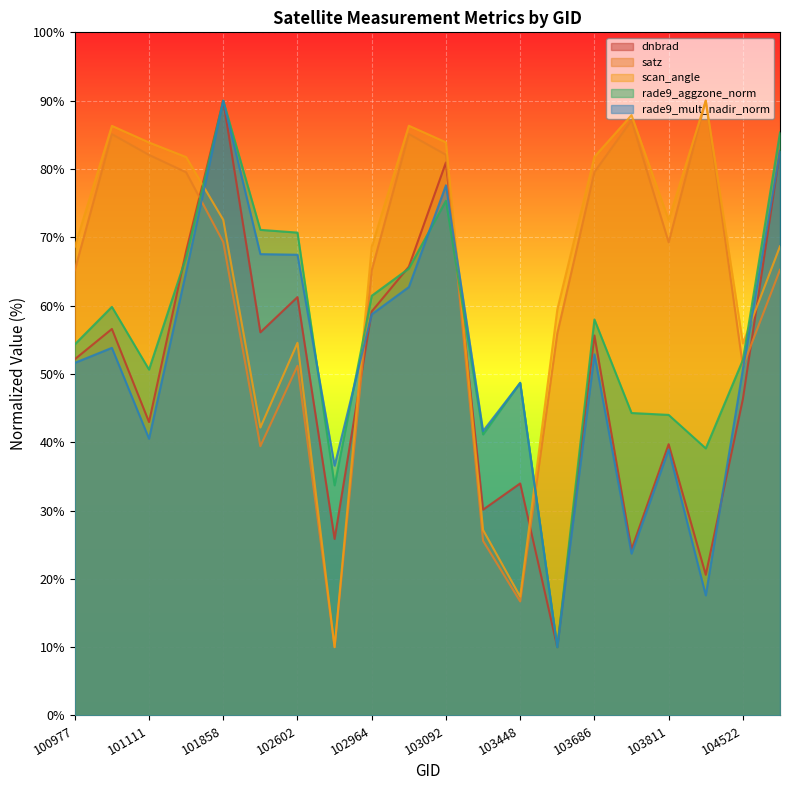

Count the number of data series in this chart.

5